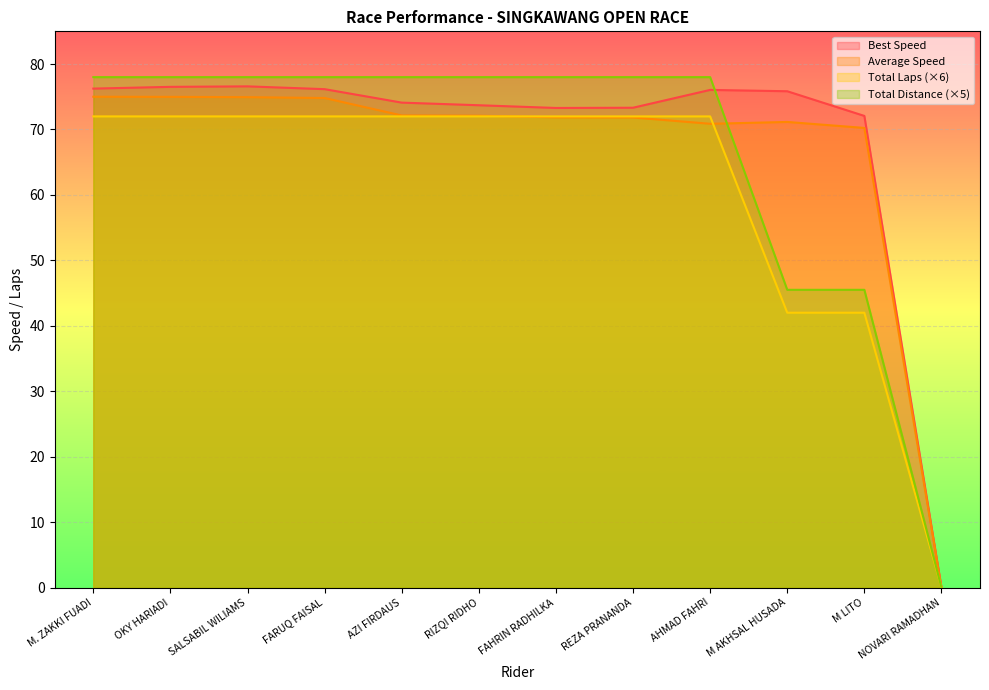

What value does the Total Laps series have at FARUQ FAISAL?

78.0